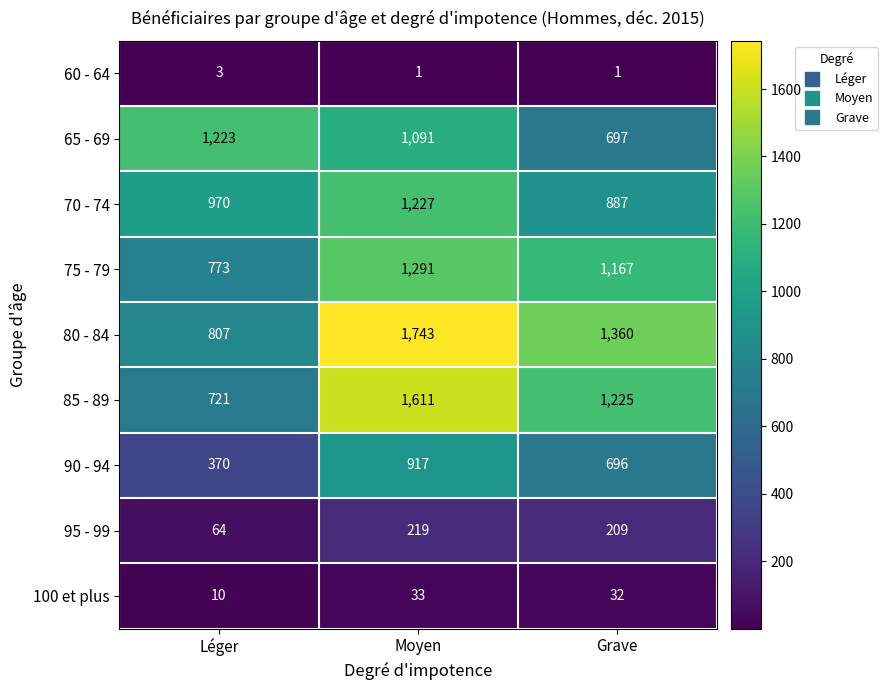

The 70 - 74 series shows 970 at Léger. True or false?

True